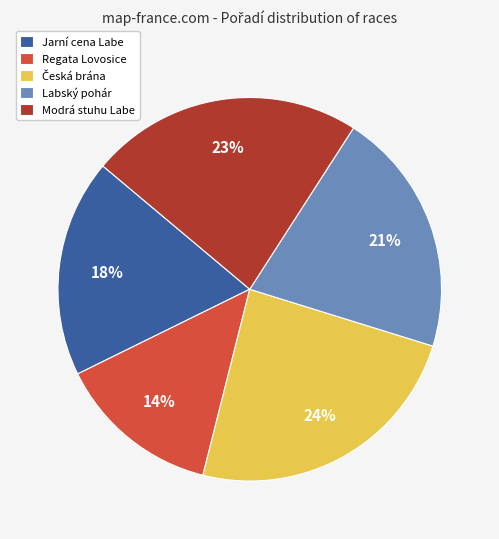

The Modrá stuhu Labe slice represents 14% of the pie. True or false?

False